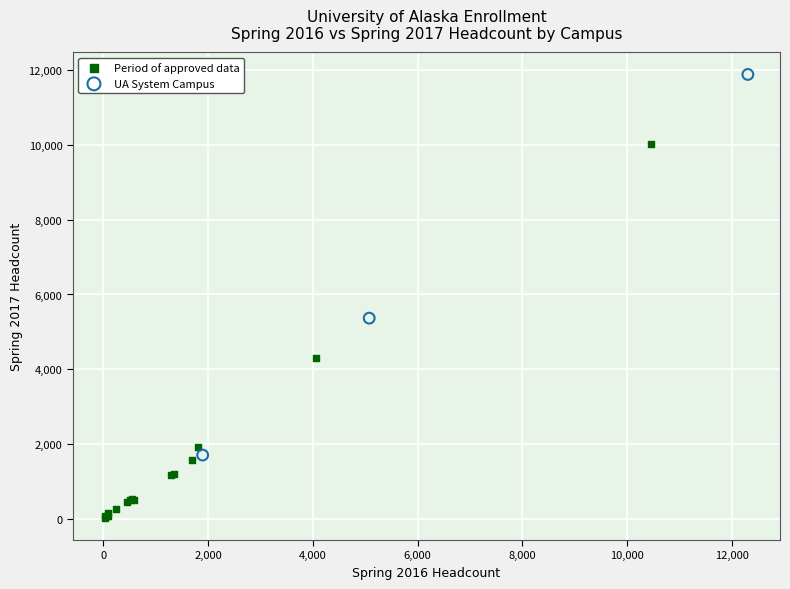

Which series contains the lowest Y value?

Period of approved data